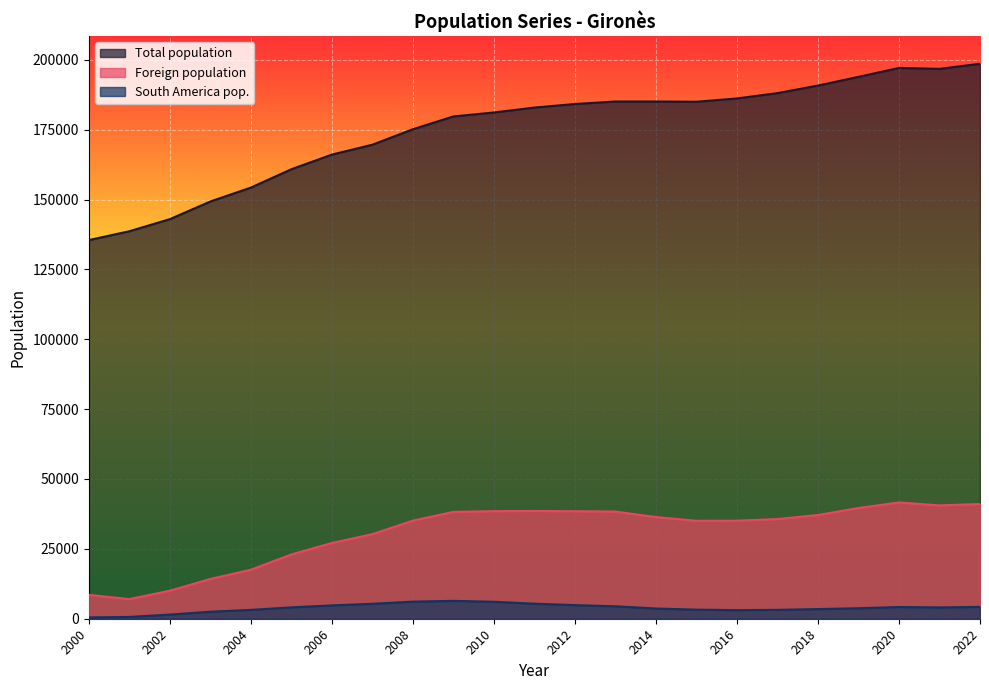

True or false: Total population and South America pop. cross at least once.

False